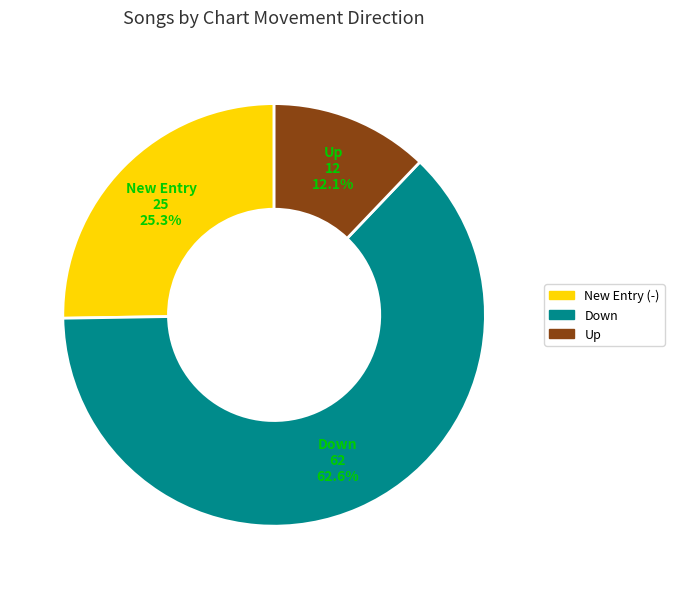

Which slice represents more than half of the pie?

Down